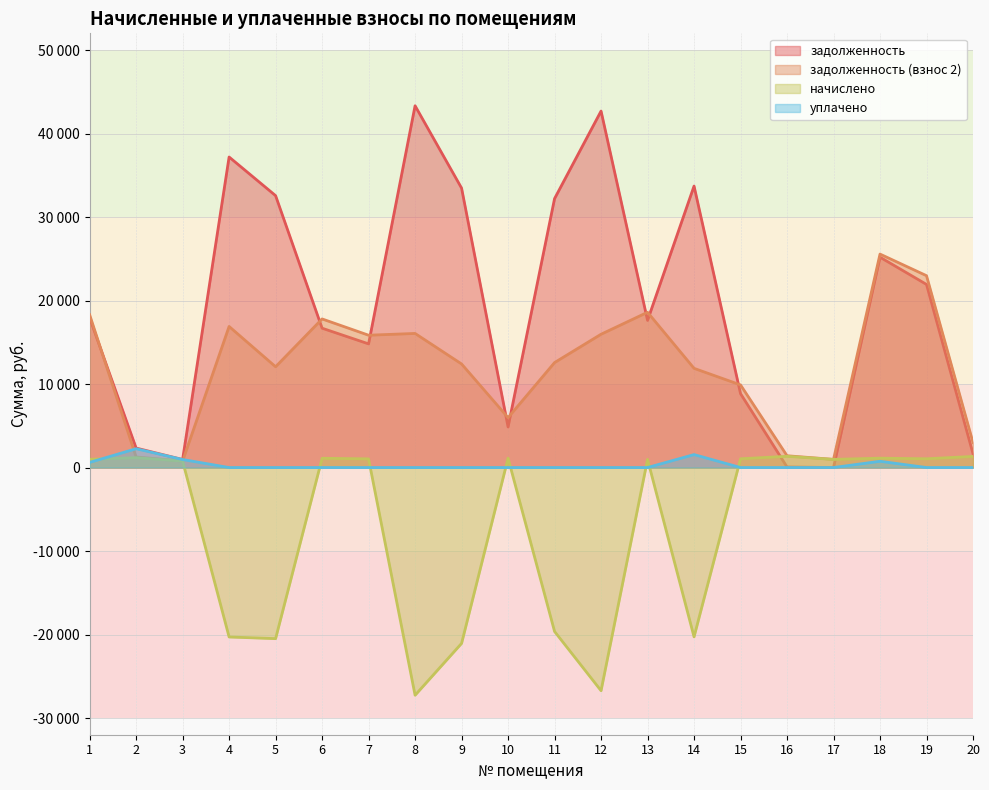

Which has a higher value, 20 or 18?

18